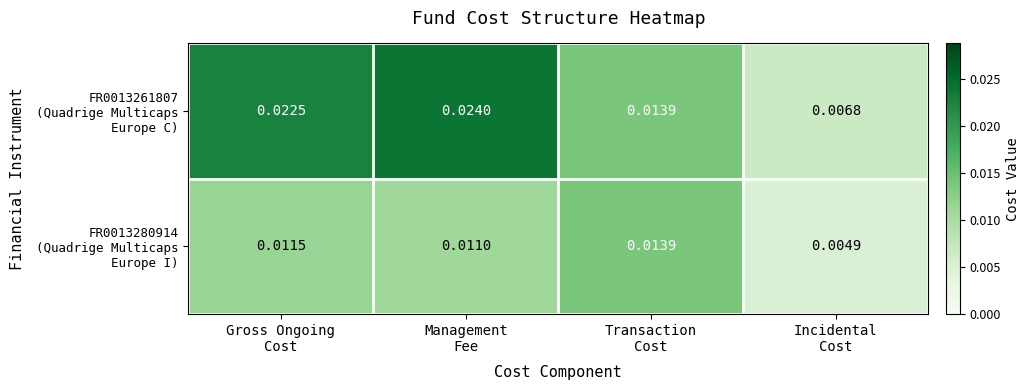

How many categories are shown in the chart?

4